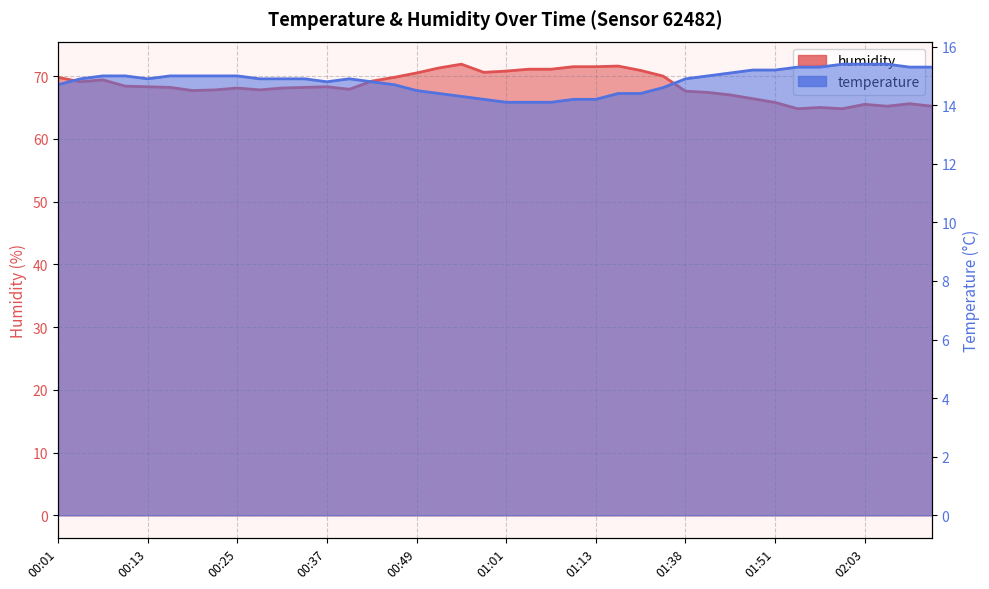

Rank the series by their average value, from highest to lowest.

humidity, temperature